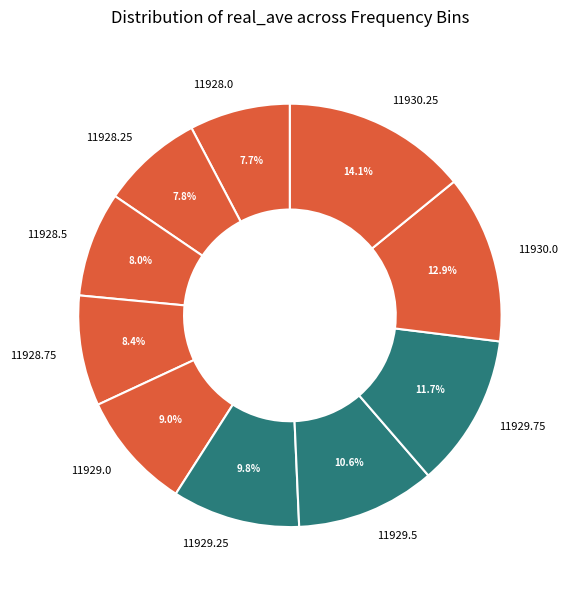

Combined, do 11929.25 and 11929.75 account for over 50%?

No